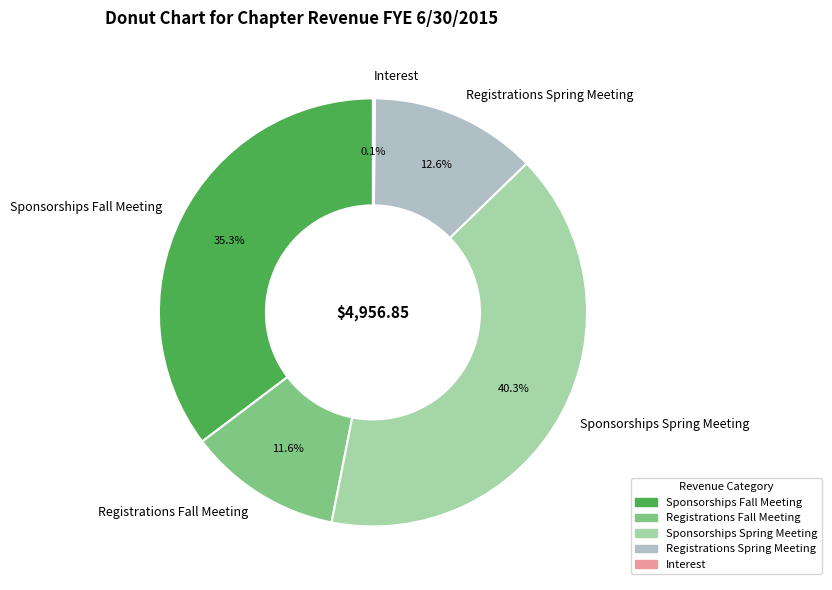

Which has a higher value, Sponsorships Fall Meeting or Registrations Fall Meeting?

Sponsorships Fall Meeting